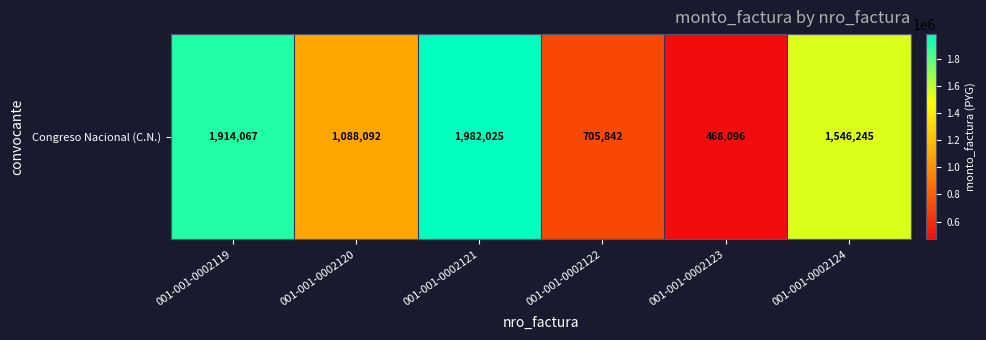

What is the average value?

1284061